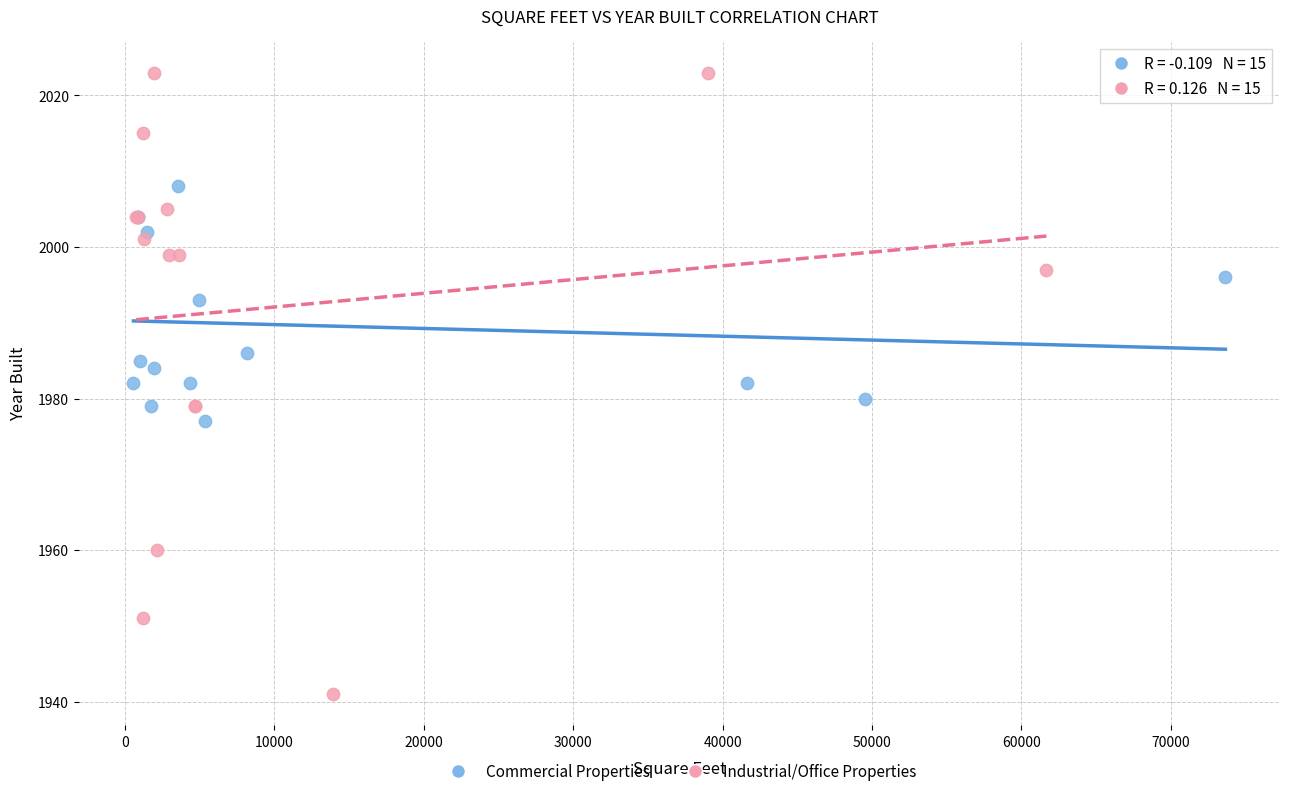

What are all the series names shown in the legend?

Commercial Properties, Industrial/Office Properties